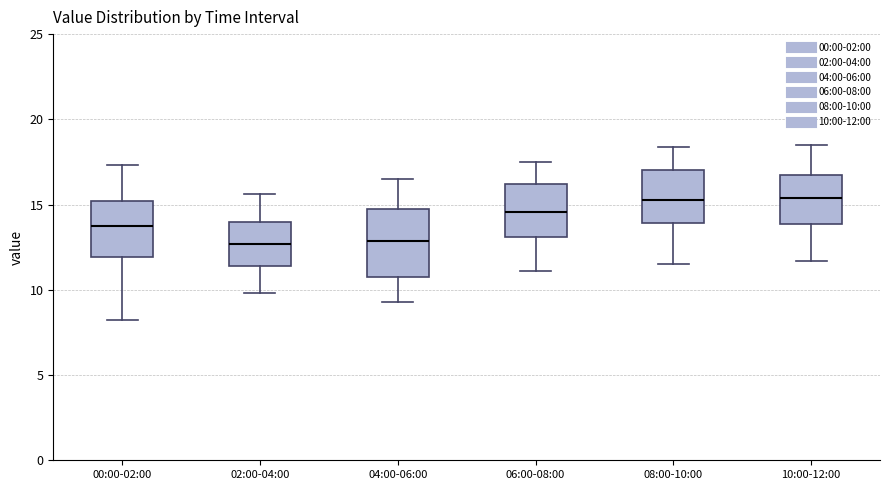

Reading left to right, transcribe this box plot: for each box, give where its median line is, the range the box spans, and where its two whiskers end, as read against the y-axis. The values are not printed on the chart, so give them approximately, as read against the axis.

00:00-02:00: median 14.0, box 12.0 to 15.0, whiskers 8.0 to 17.5
02:00-04:00: median 12.5, box 11.5 to 14.0, whiskers 10.0 to 15.5
04:00-06:00: median 13.0, box 11.0 to 14.5, whiskers 9.5 to 16.5
06:00-08:00: median 14.5, box 13.0 to 16.0, whiskers 11.0 to 17.5
08:00-10:00: median 15.5, box 14.0 to 17.0, whiskers 11.5 to 18.5
10:00-12:00: median 15.5, box 14.0 to 16.5, whiskers 11.5 to 18.5